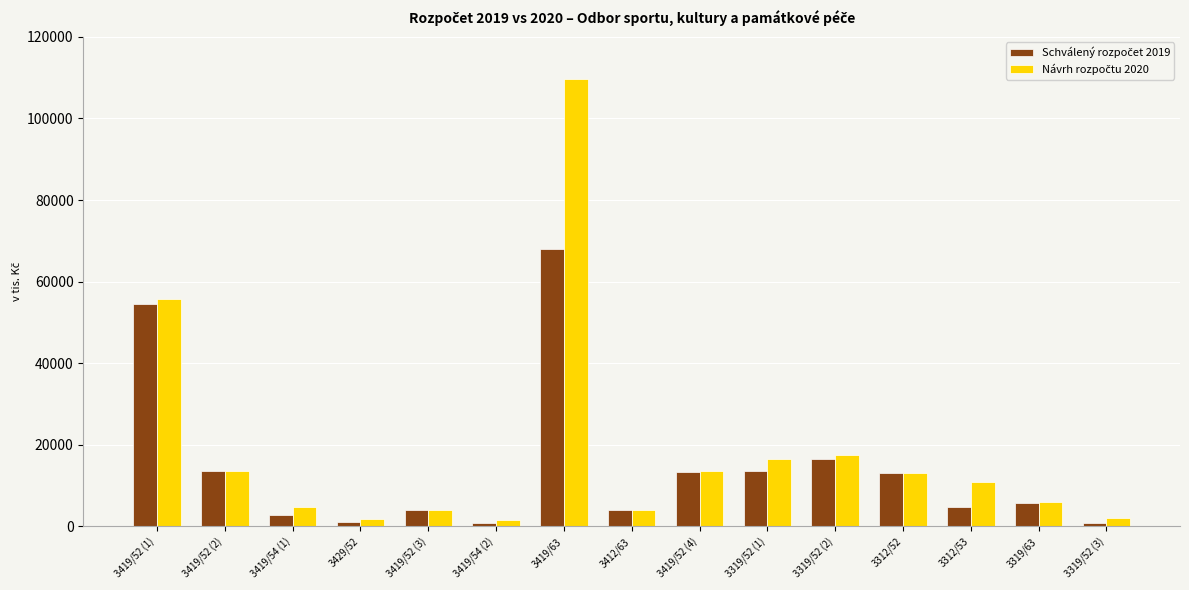

At which category is the sum across all series the highest?

3419/63